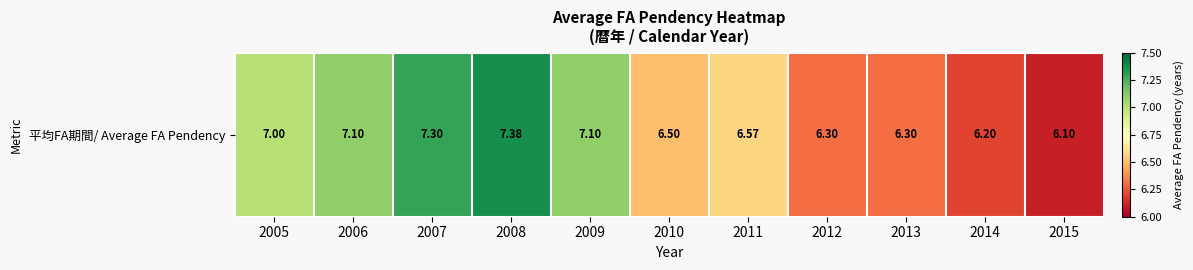

What is the ratio of the value at 2010 to the value at 2005?

0.9